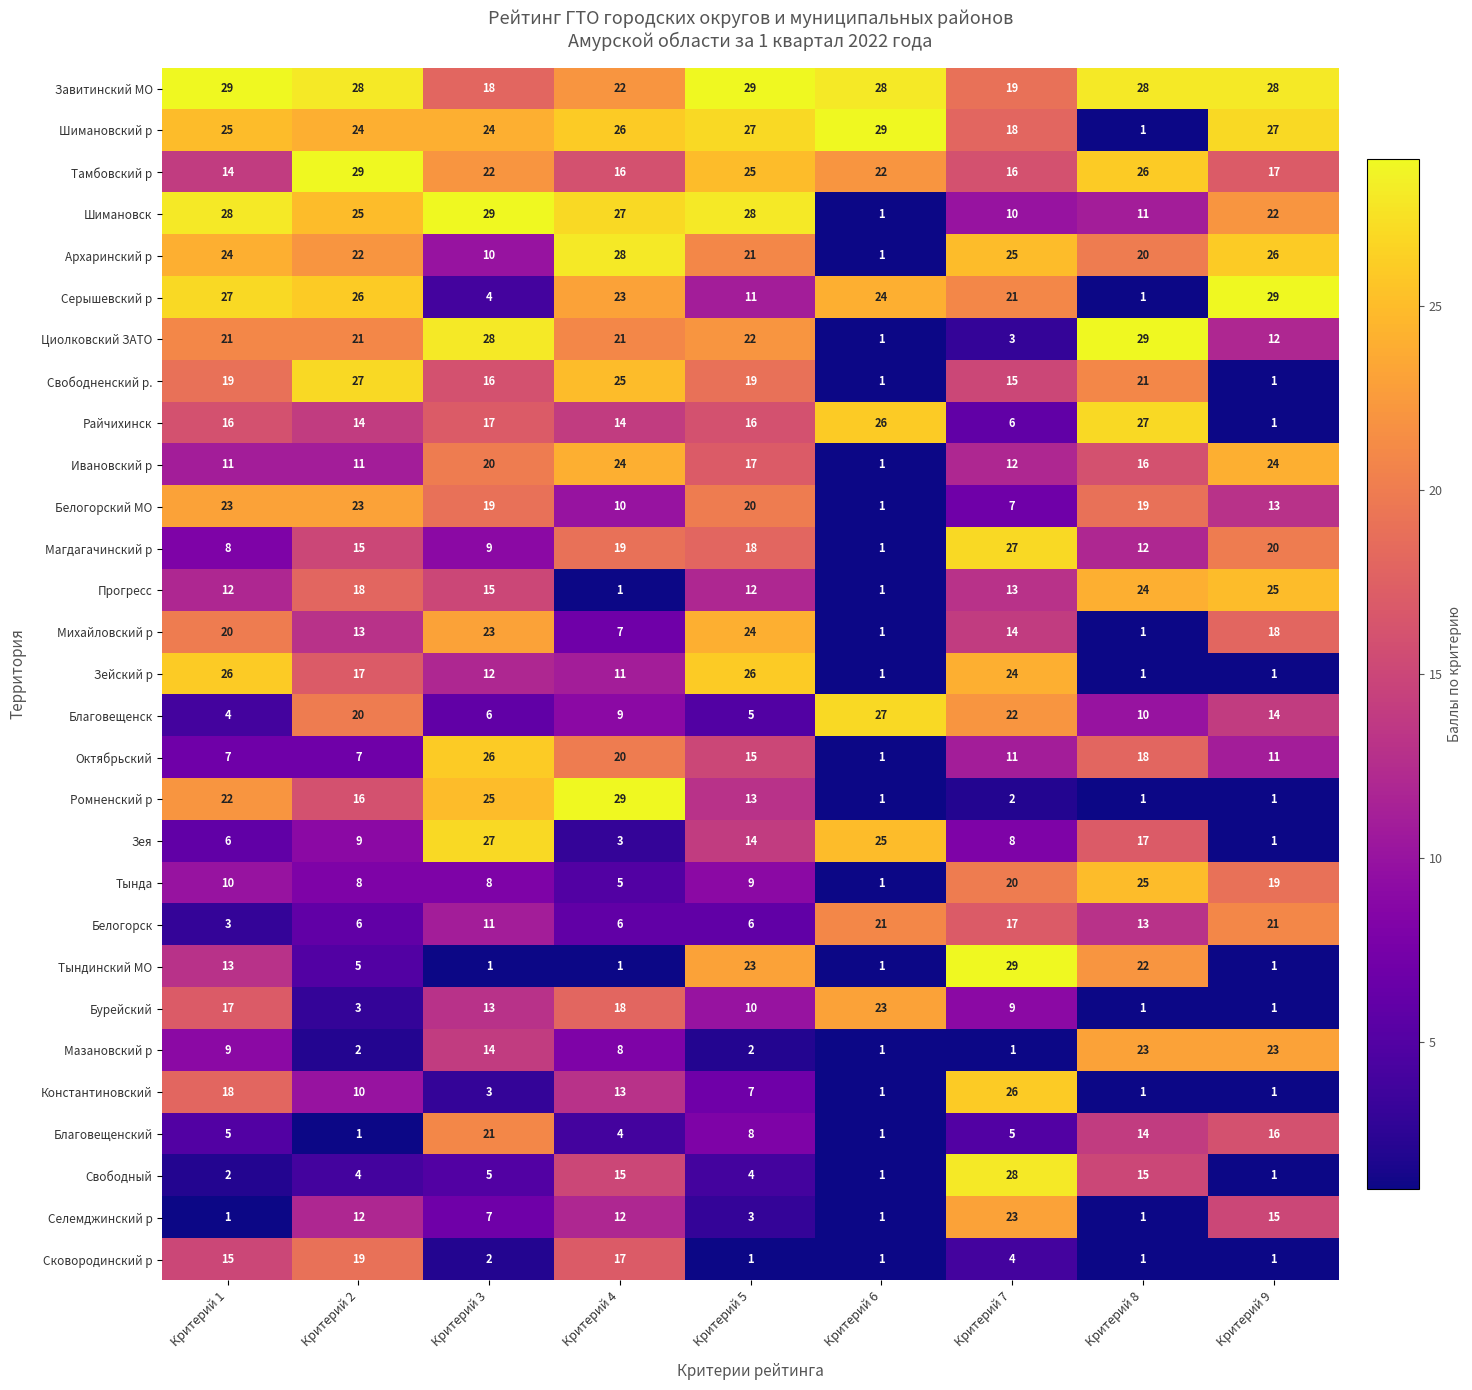

At how many categories does at least one series exceed 22?

9